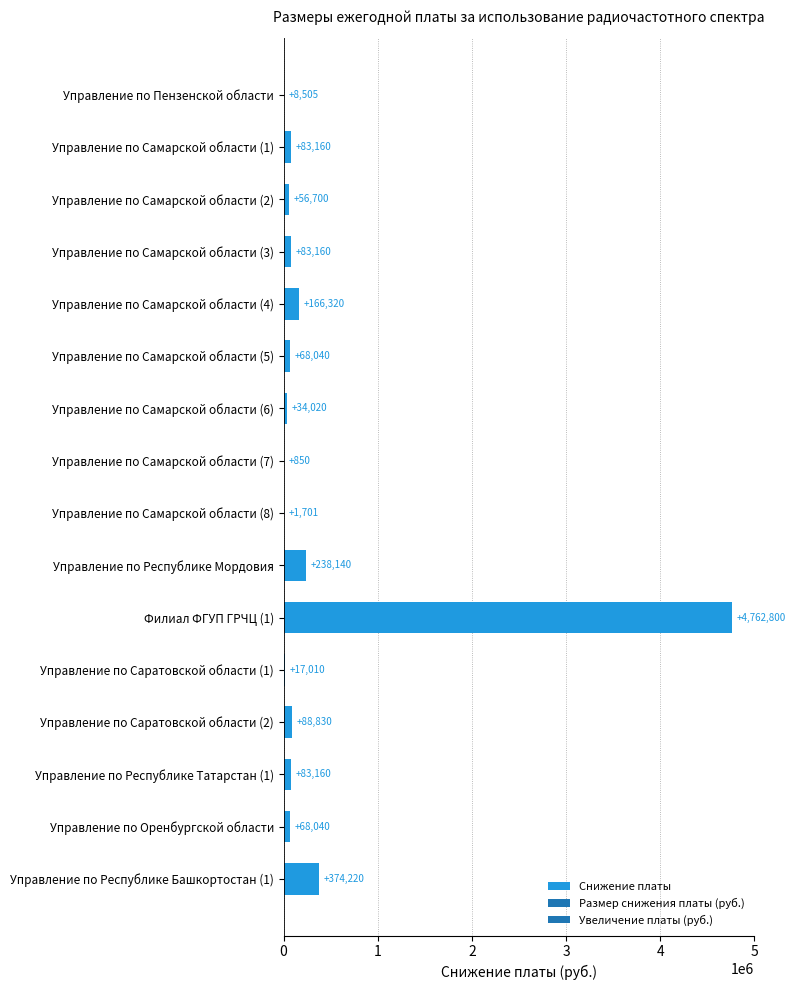

Which has a higher value, Управление по Самарской области (5) or Управление по Самарской области (8)?

Управление по Самарской области (5)